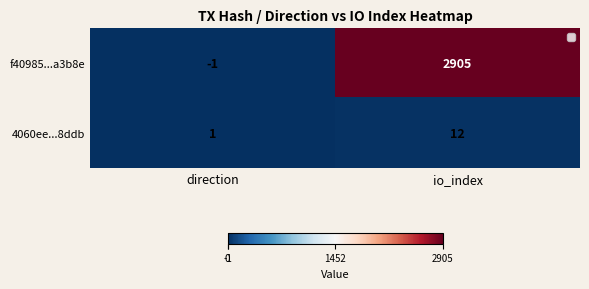

Where is f40985...a3b8e nearest to the value 1452?

direction